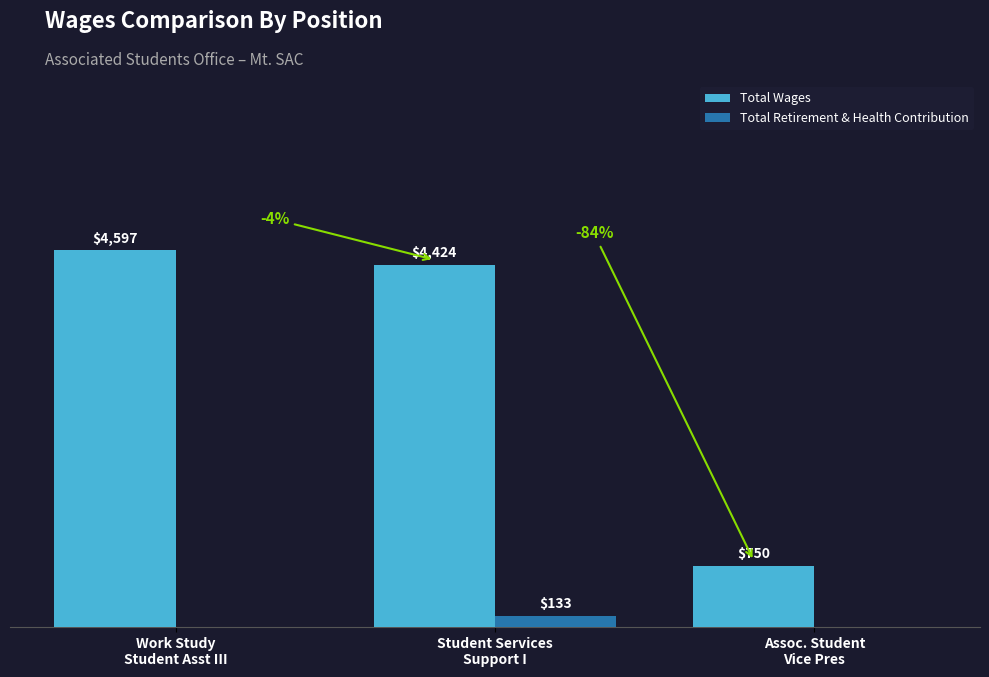

Which series has the largest total across all categories?

Total Wages